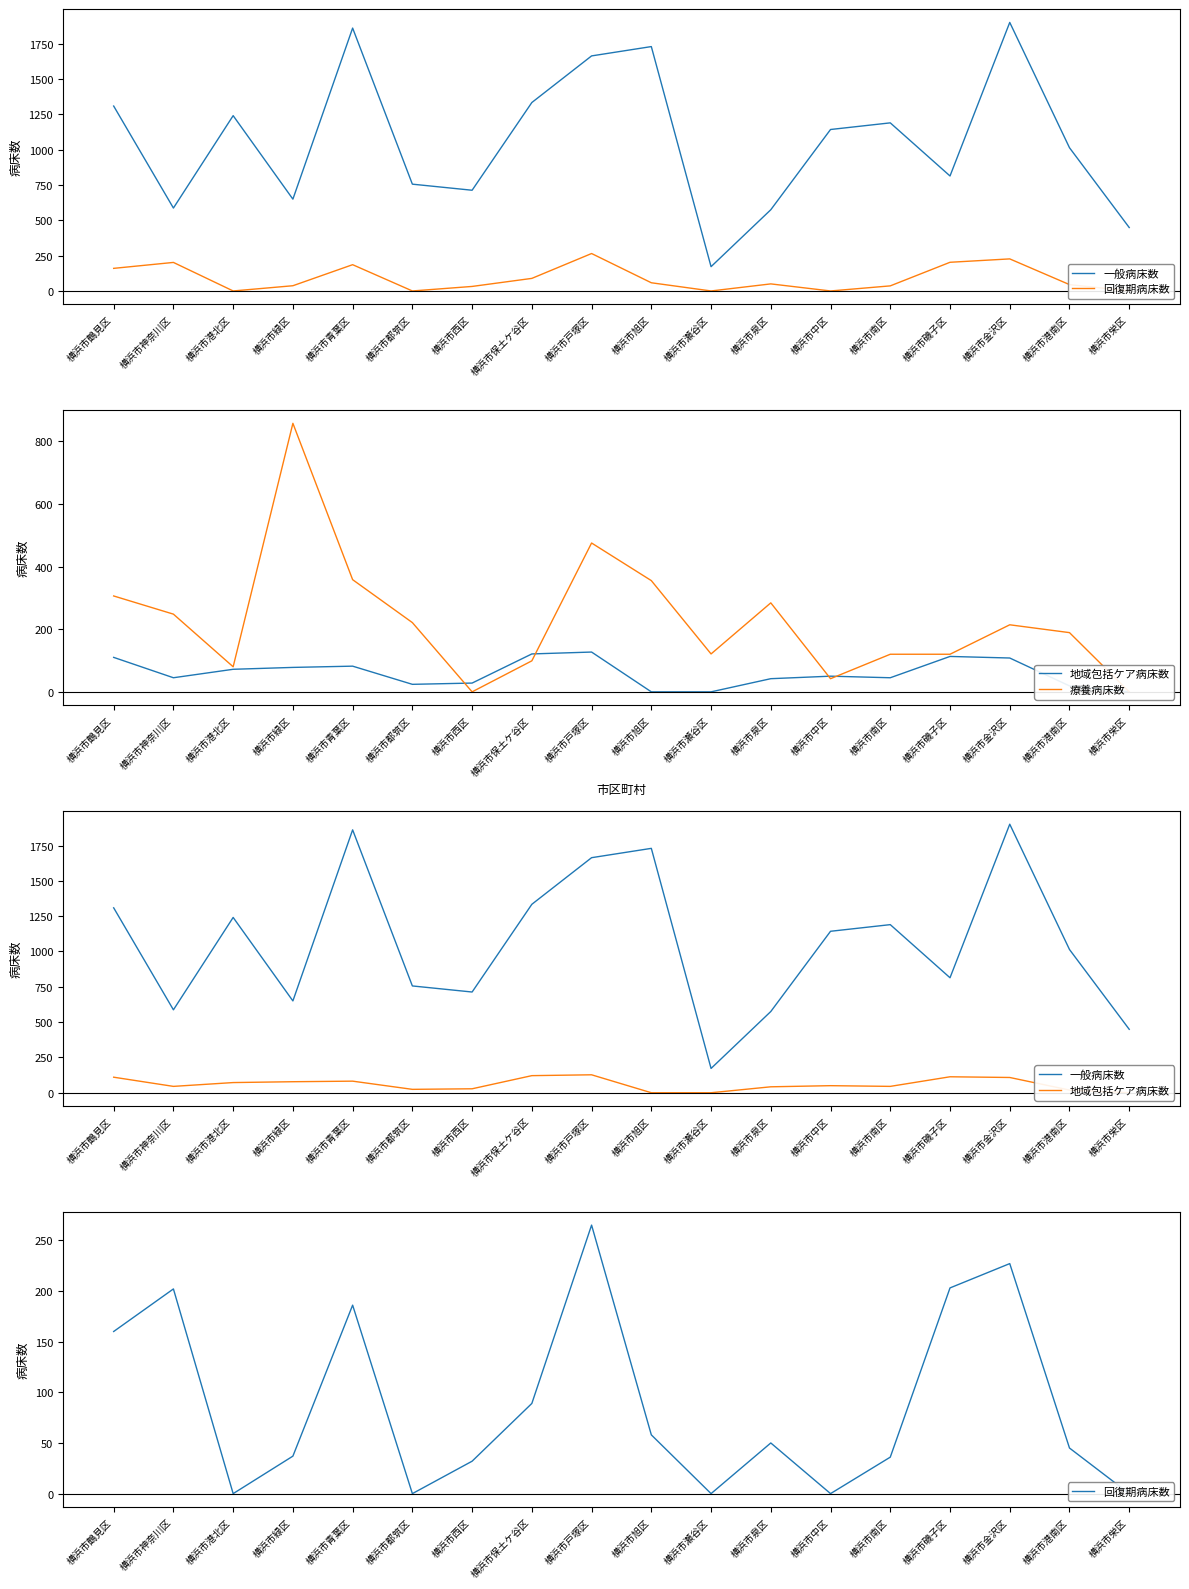

Between 横浜市中区 and 横浜市神奈川区, which is larger?

横浜市中区